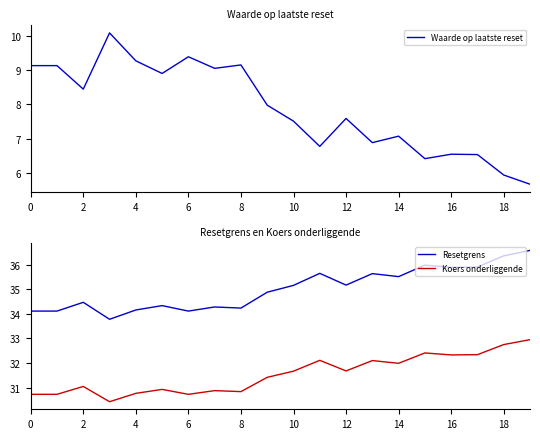

Is this an area chart (filled region under the line)?

No